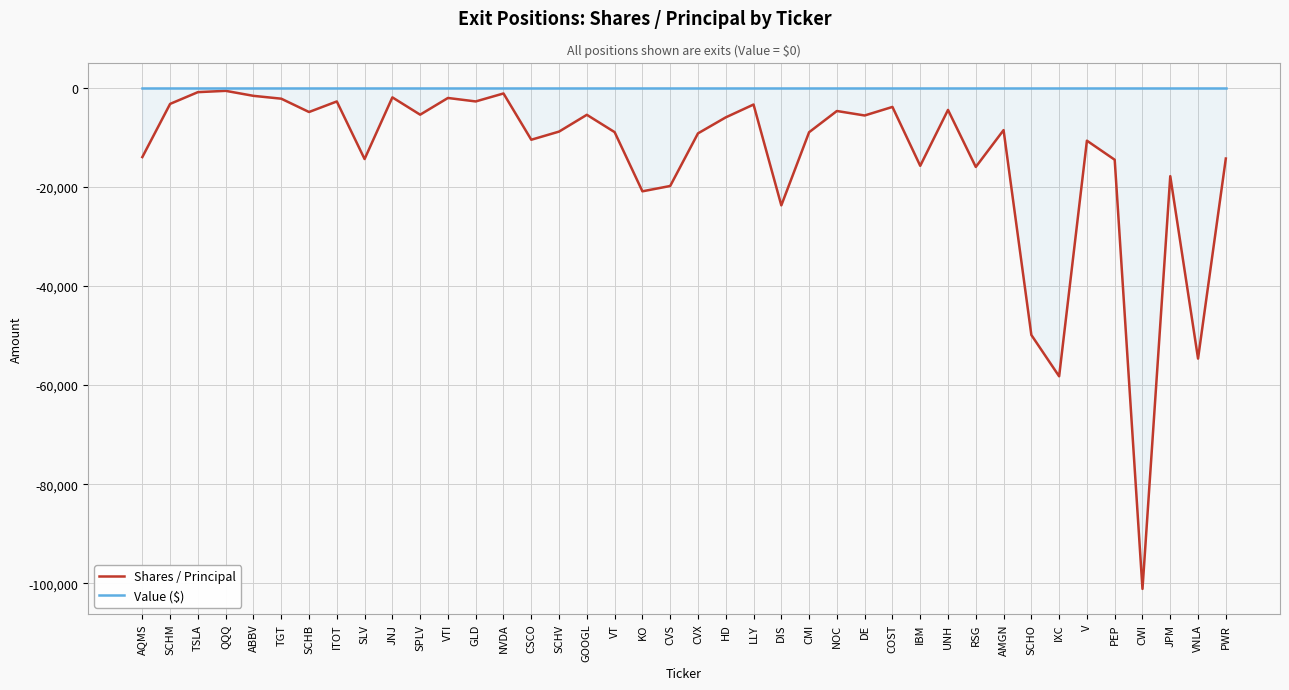

Which has a higher value, AQMS or ITOT?

ITOT